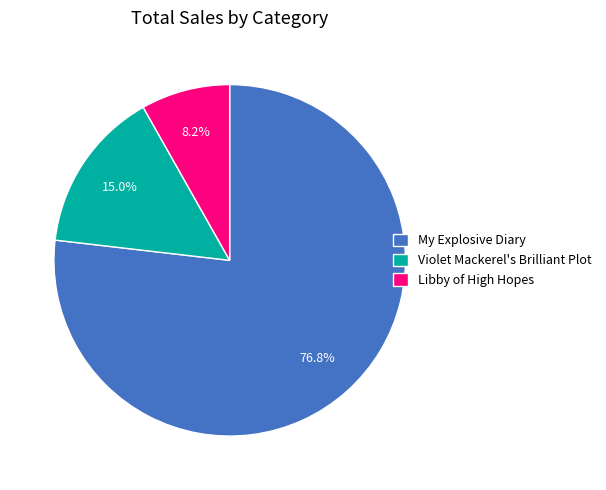

To the nearest percent, what is the difference between the largest and smallest slice percentages?

69%